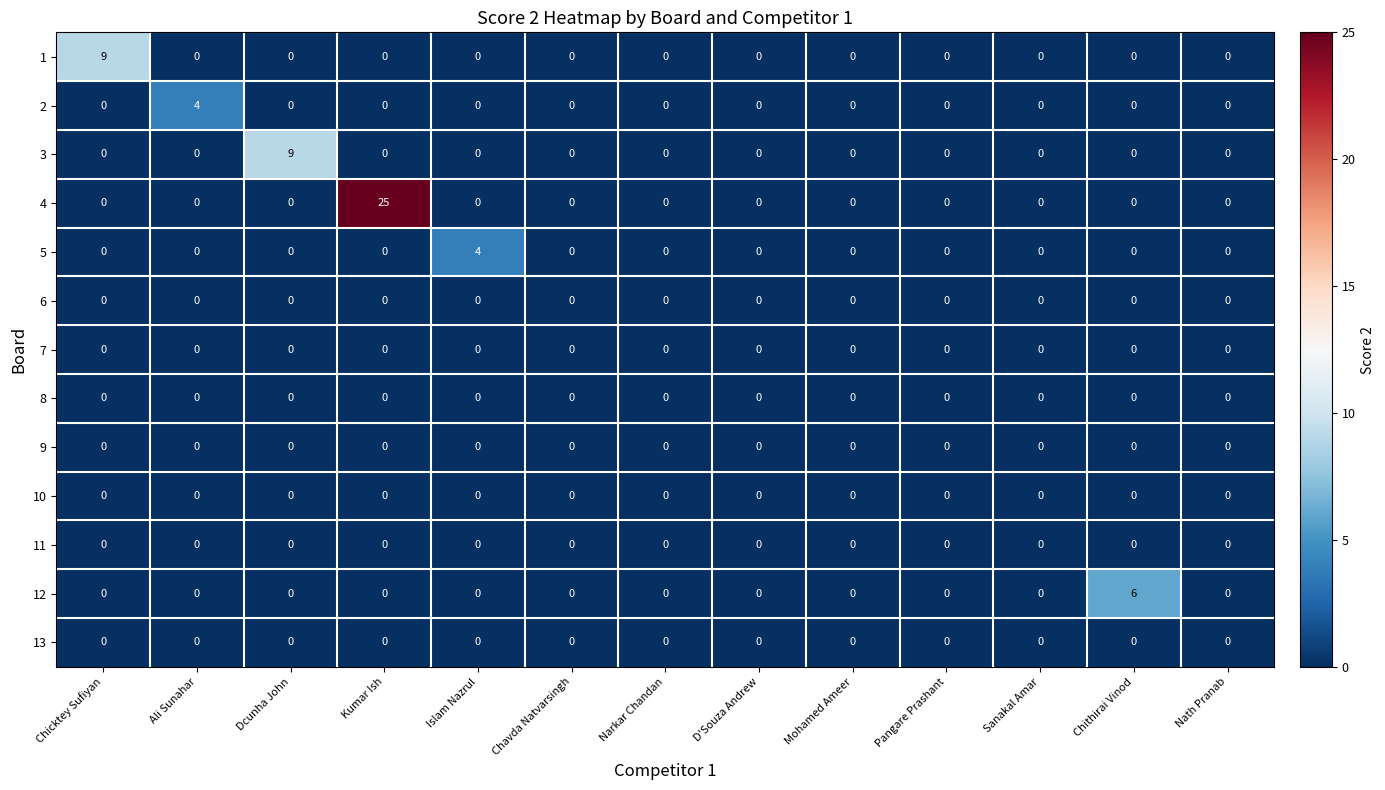

Count the 3 values in the range 0 to 1.

12